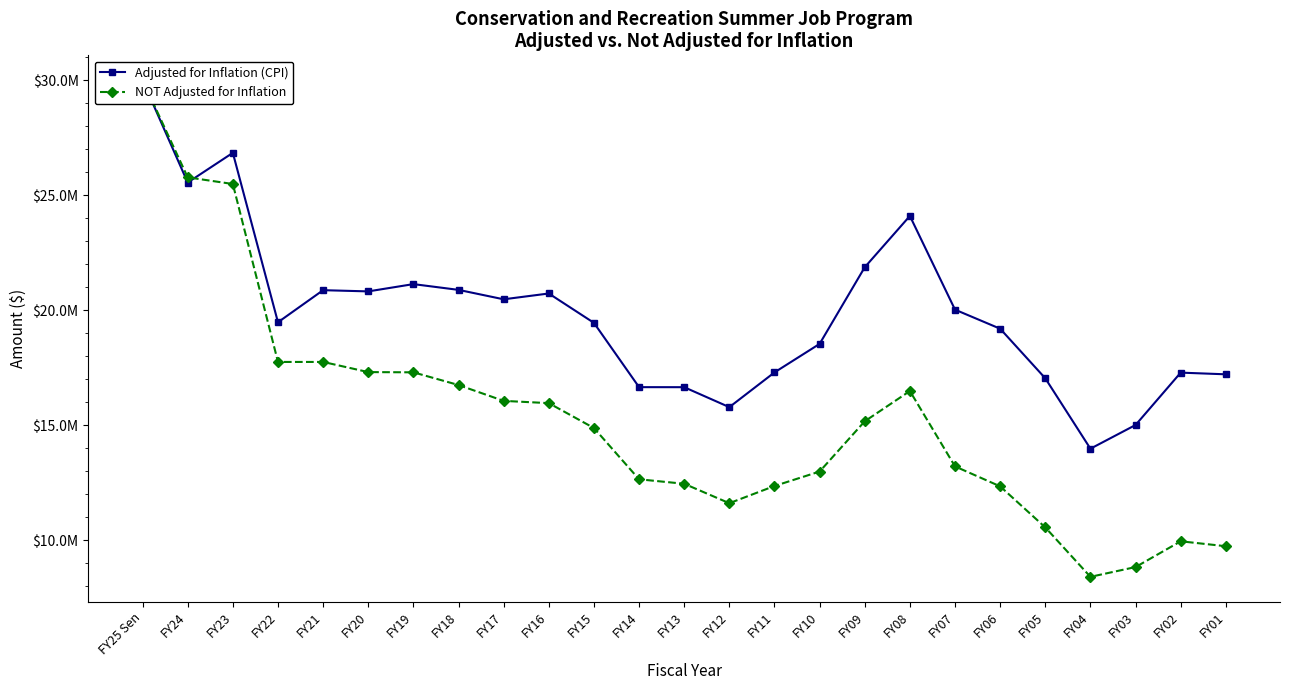

Between FY25 Sen and FY08, which is larger?

FY25 Sen